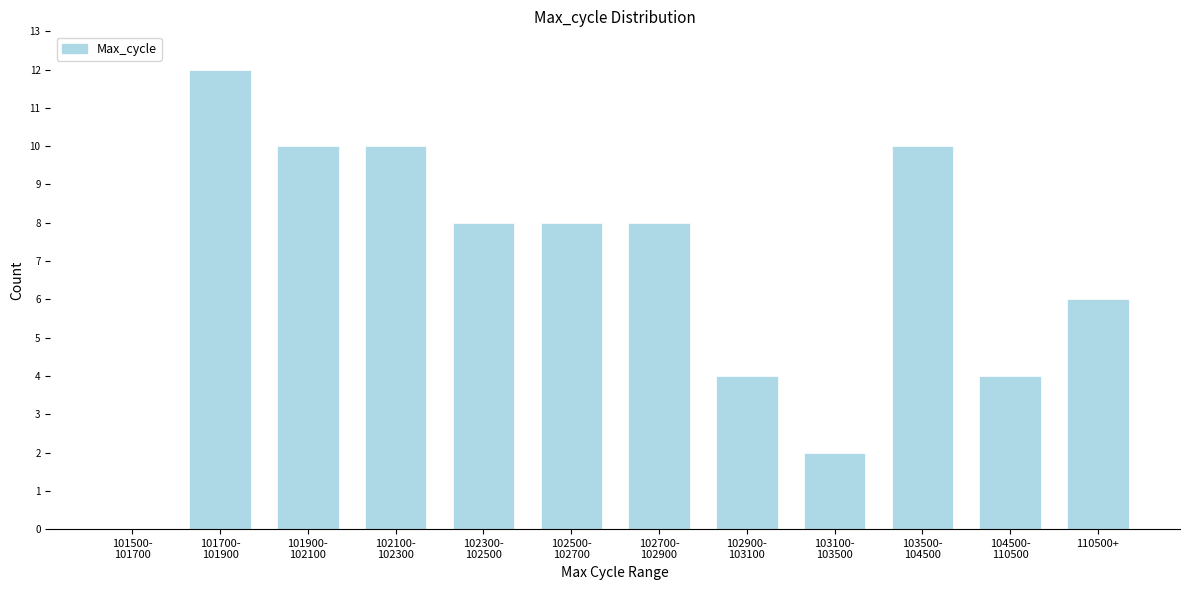

Is it true that the value at 110500+ is 10?

False